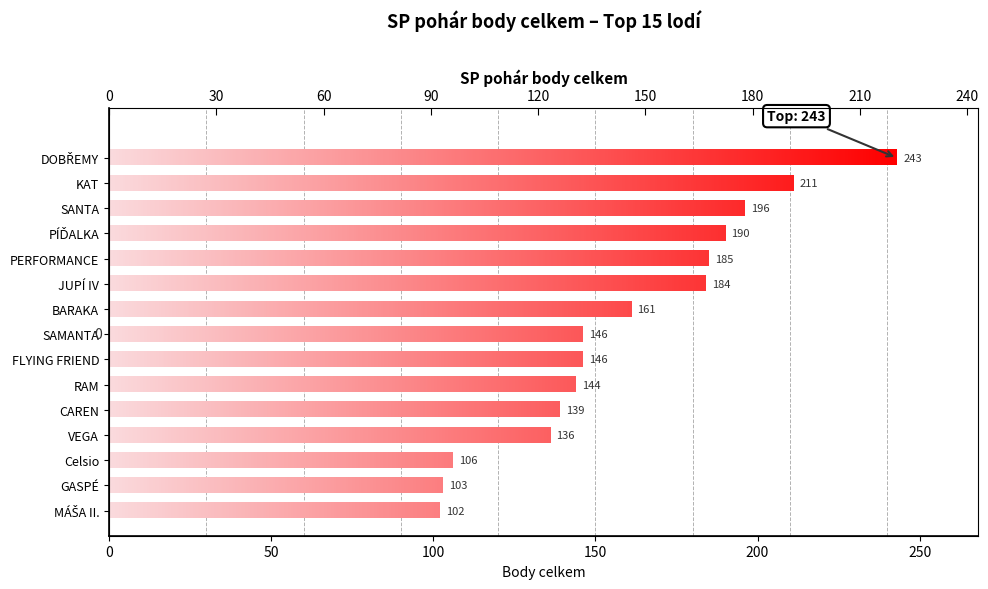

Is it true that Počet závodů equals 8 at KAT?

True